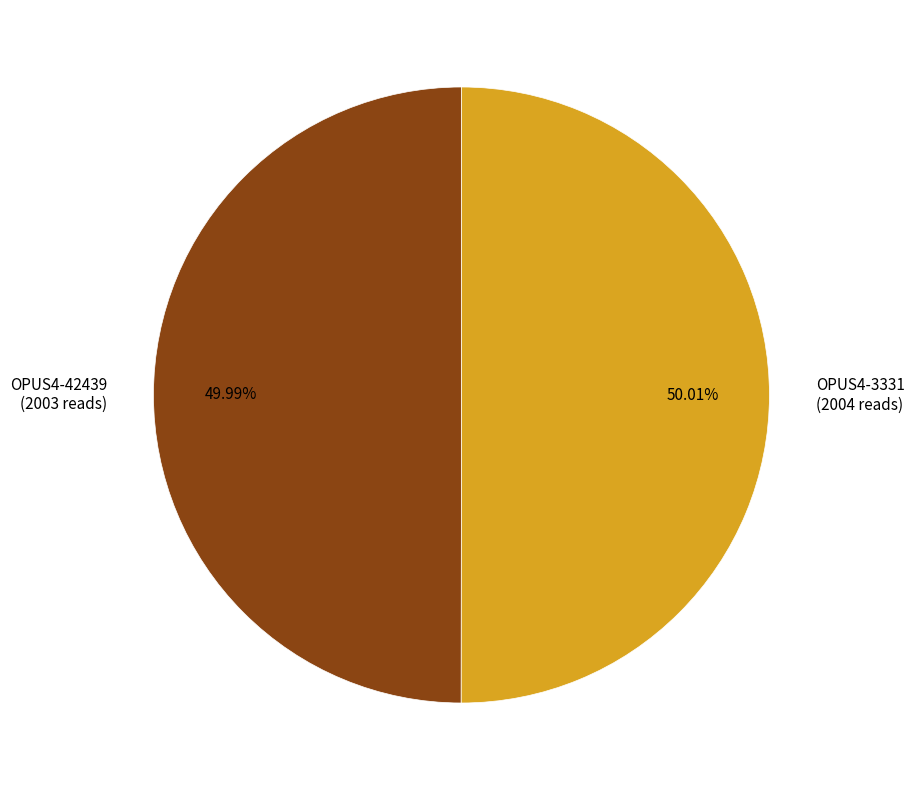

To the nearest percent, what is the average slice percentage?

50%